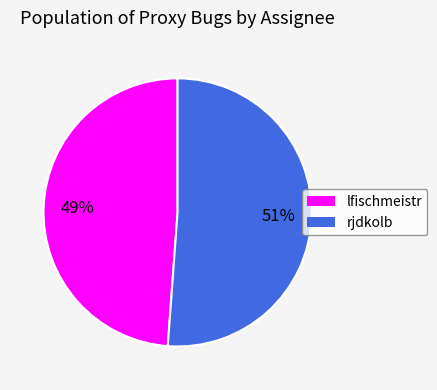

Is the sum of lfischmeistr and rjdkolb greater than half?

Yes